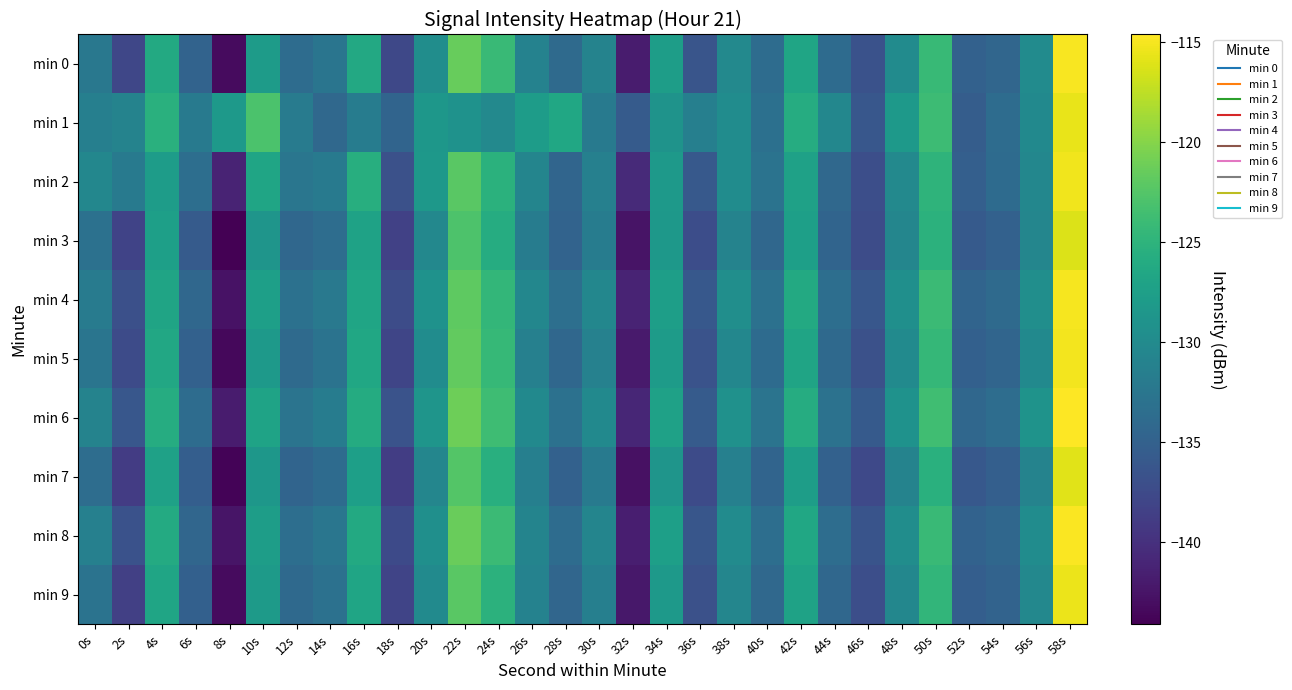

Which category has the highest value across all series?

58s